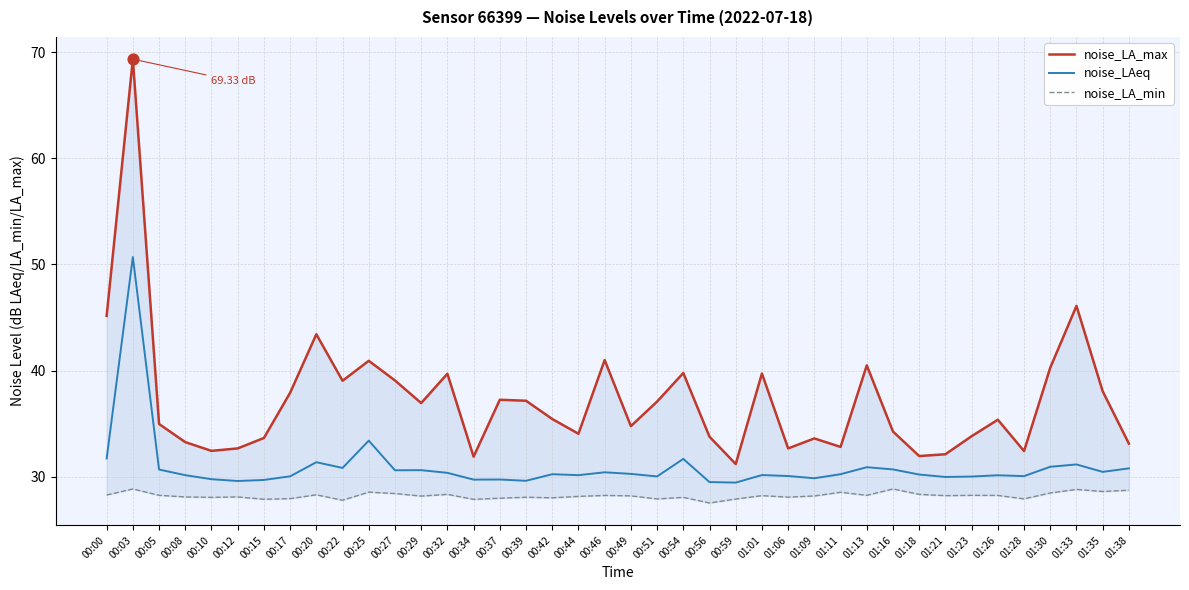

Which series reaches the minimum Y coordinate?

noise_LA_min